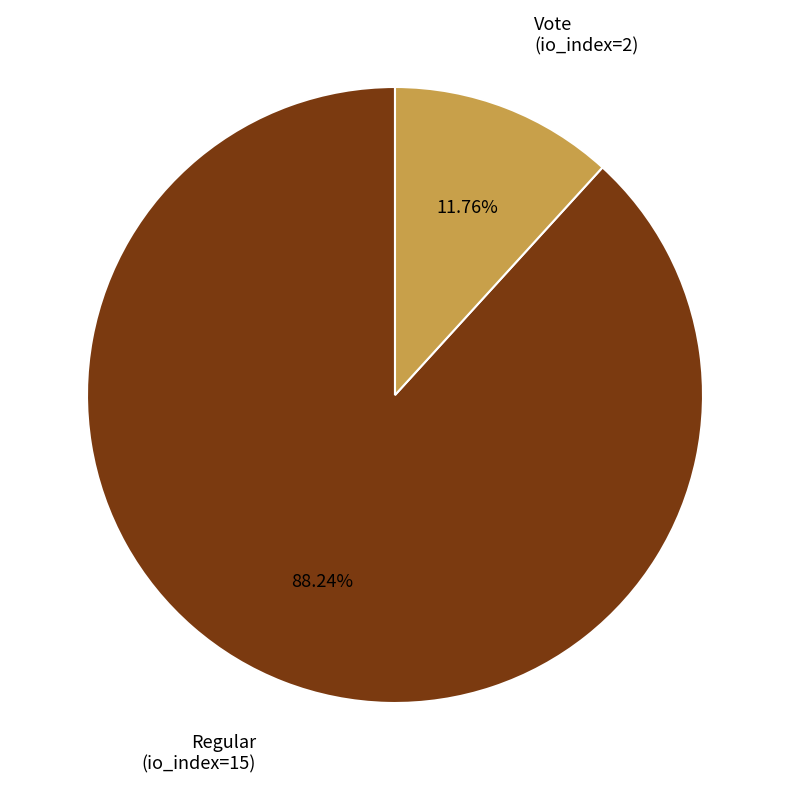

Does any single category account for the majority?

Yes